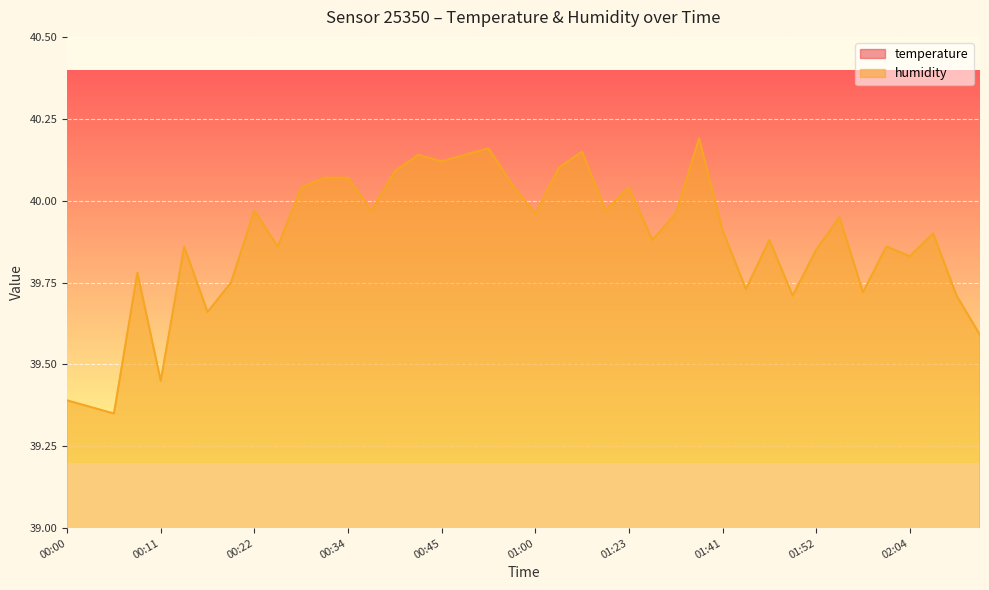

How many distinct data groups are displayed?

2